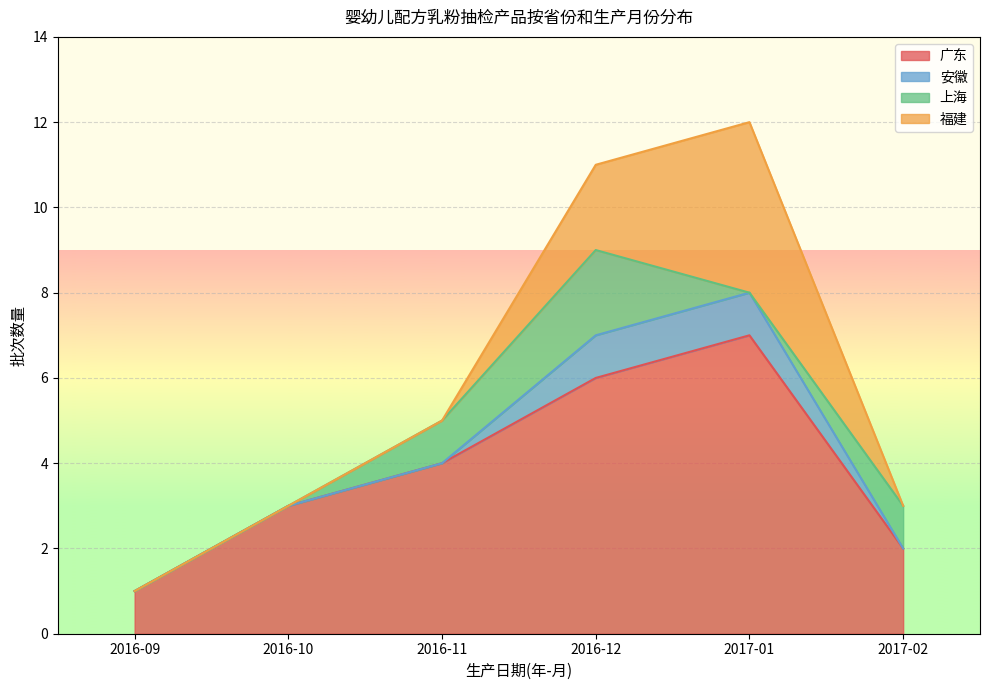

What is the highest value of the 广东 series?

7